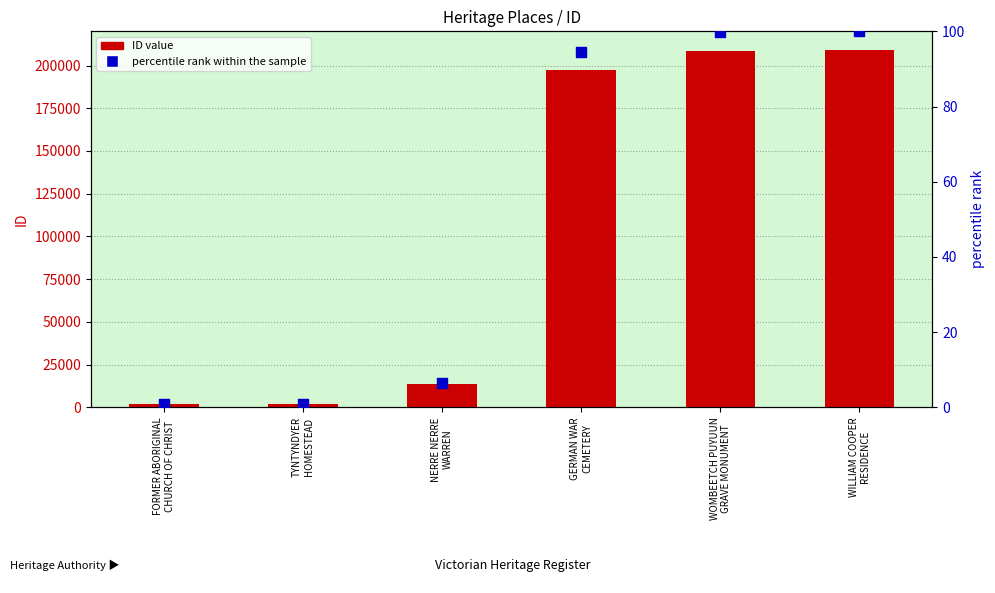

At which category is the sum across all series the highest?

WILLIAM COOPER
RESIDENCE